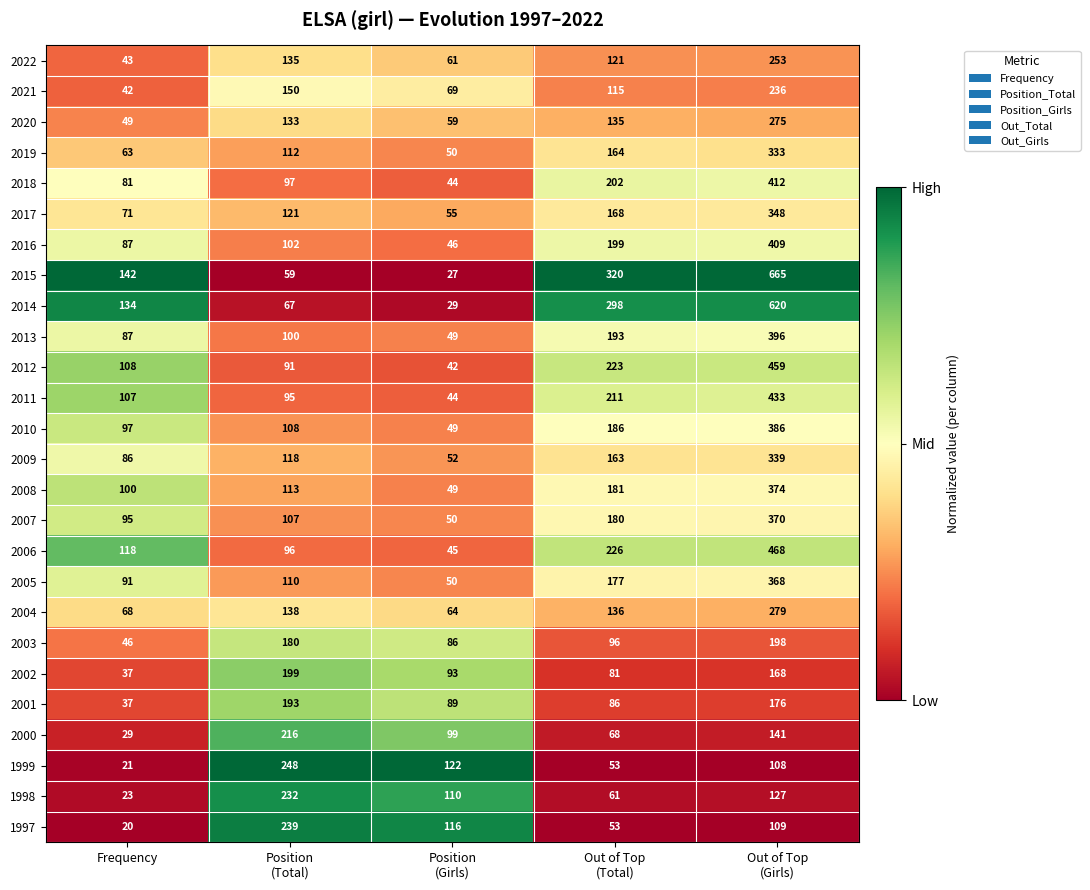

What is the difference between the highest and lowest values at Position
(Total)?

189